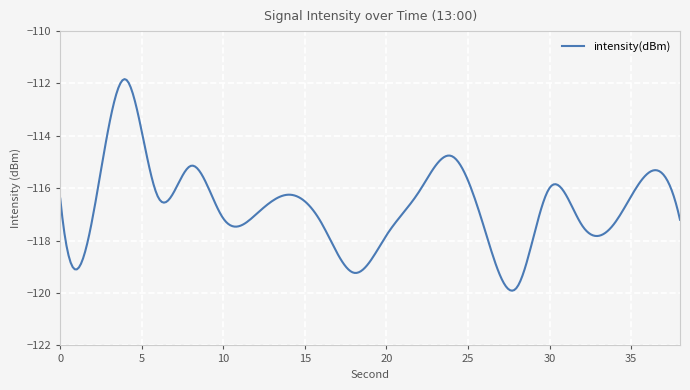

What is the greatest value displayed?

-111.8